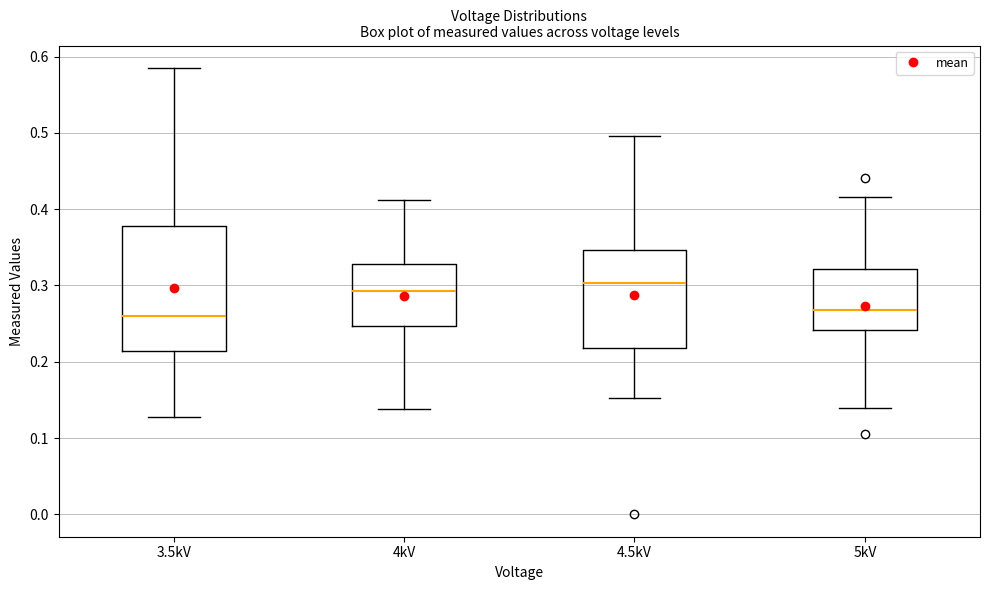

Where does the median line of the box for 4.5kV sit on the y-axis? The values are not printed on the chart, so give them approximately, as read against the axis.

0.30